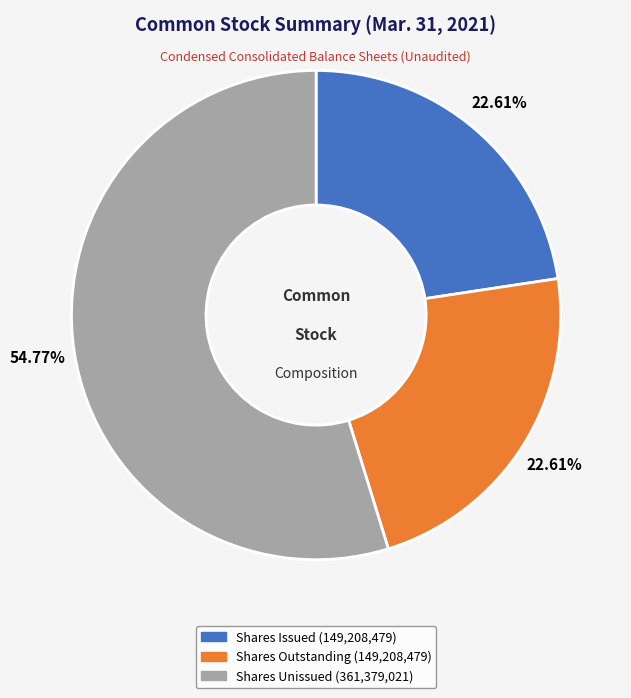

Is the sum of Shares Issued (149,208,479) and Shares Outstanding (149,208,479) greater than half?

No